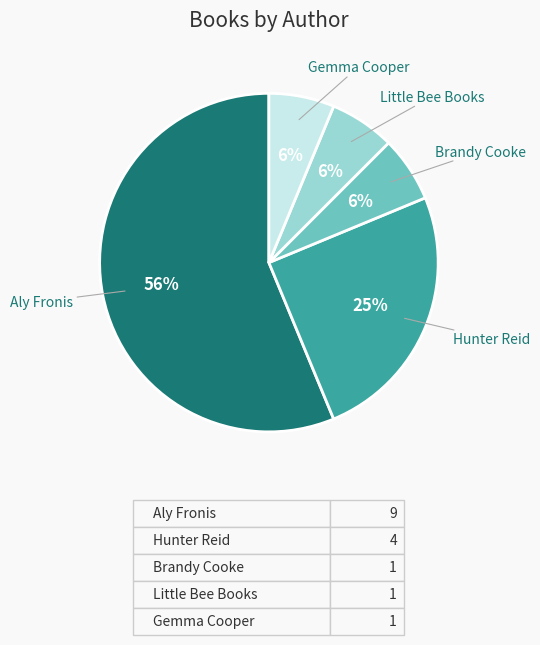

How many segments does this pie chart have?

5